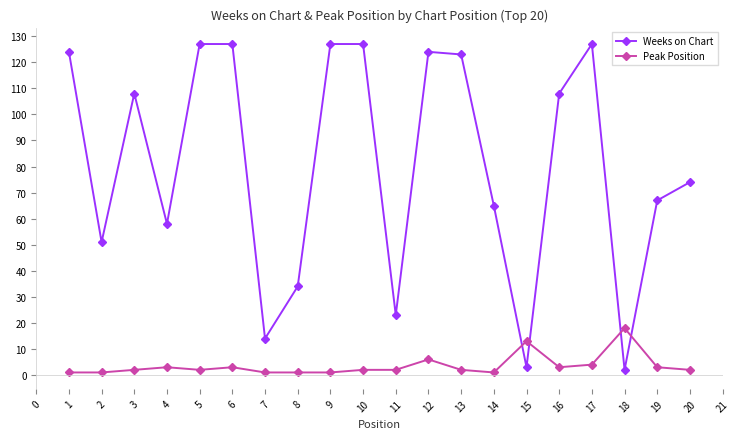

What is the average value of the Weeks on Chart series?

81